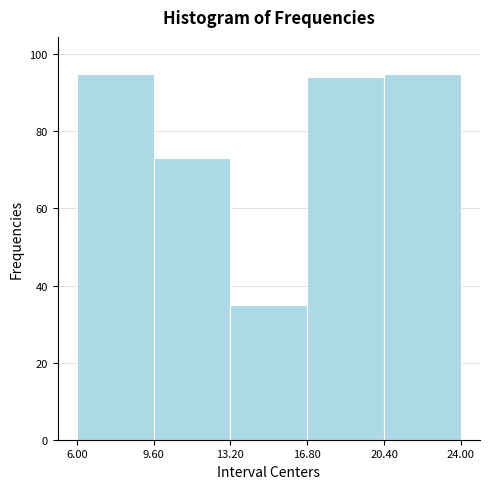

Reading left to right, list every bar in this chart as the range it spans on the x-axis followed by its height. The values are not printed on the chart, so give them approximately, as read against the axis.

6.00 to 9.60: 96
9.60 to 13.20: 74
13.20 to 16.80: 36
16.80 to 20.40: 94
20.40 to 24.00: 96